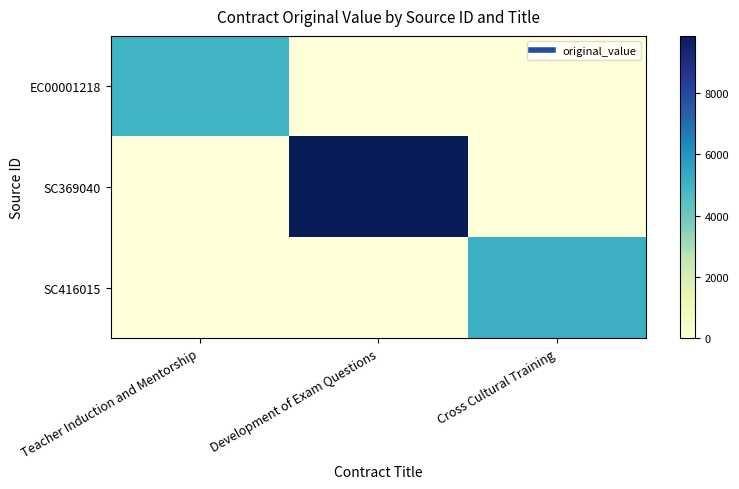

At Teacher Induction and Mentorship, list the series in order from smallest to largest.

SC369040, SC416015, EC00001218